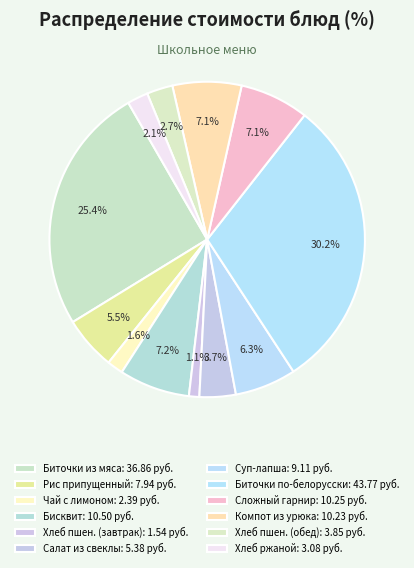

Count the number of slices in the pie.

12